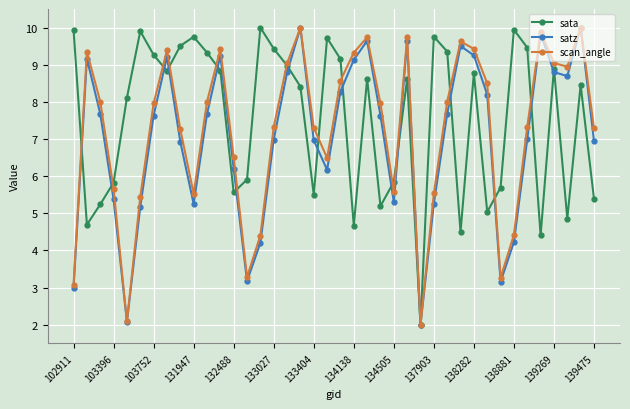

In satz, how many points are lower than both neighbors (excluding endpoints)?

8